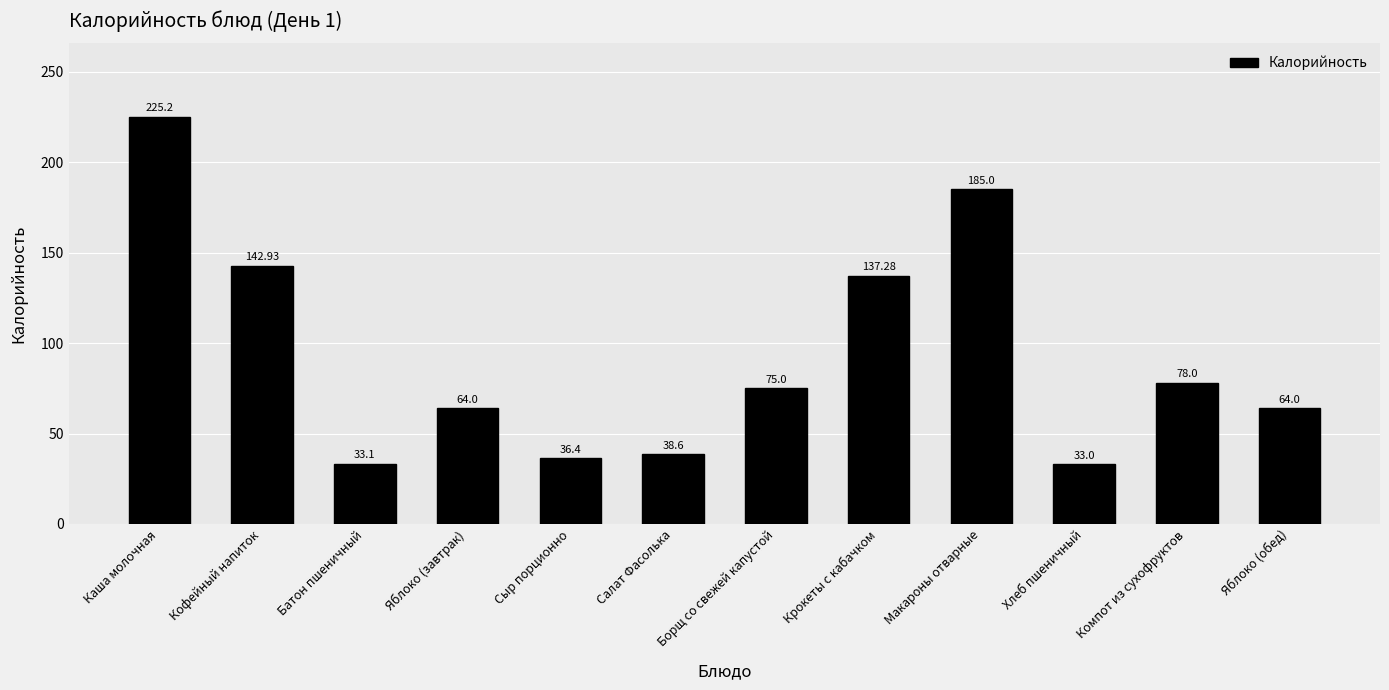

Reading left to right, extract all data points from this chart.

Каша молочная=225.2	Кофейный напиток=142.9	Батон пшеничный=33.1	Яблоко (завтрак)=64.0	Сыр порционно=36.4	Салат Фасолька=38.6	Борщ со свежей капустой=75.0	Крокеты с кабачком=137.3	Макароны отварные=185.0	Хлеб пшеничный=33.0	Компот из сухофруктов=78.0	Яблоко (обед)=64.0